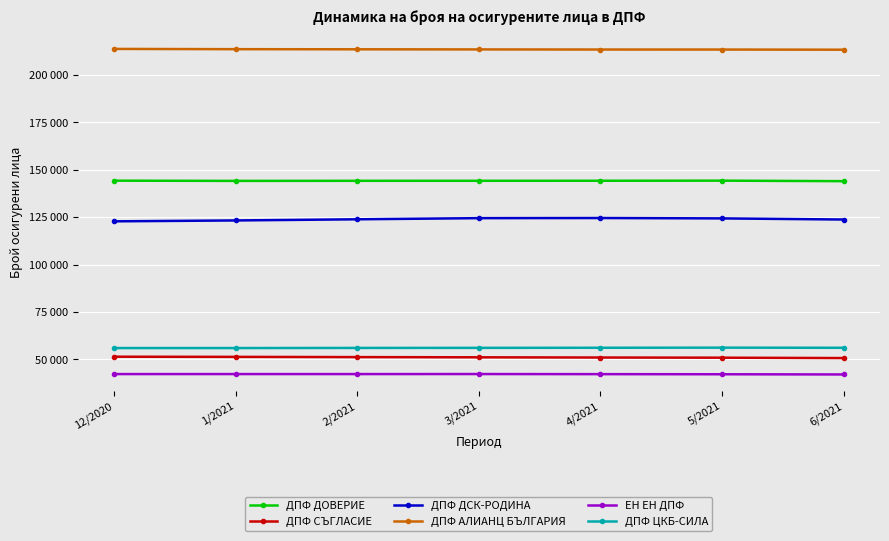

Is this an area chart (filled region under the line)?

No